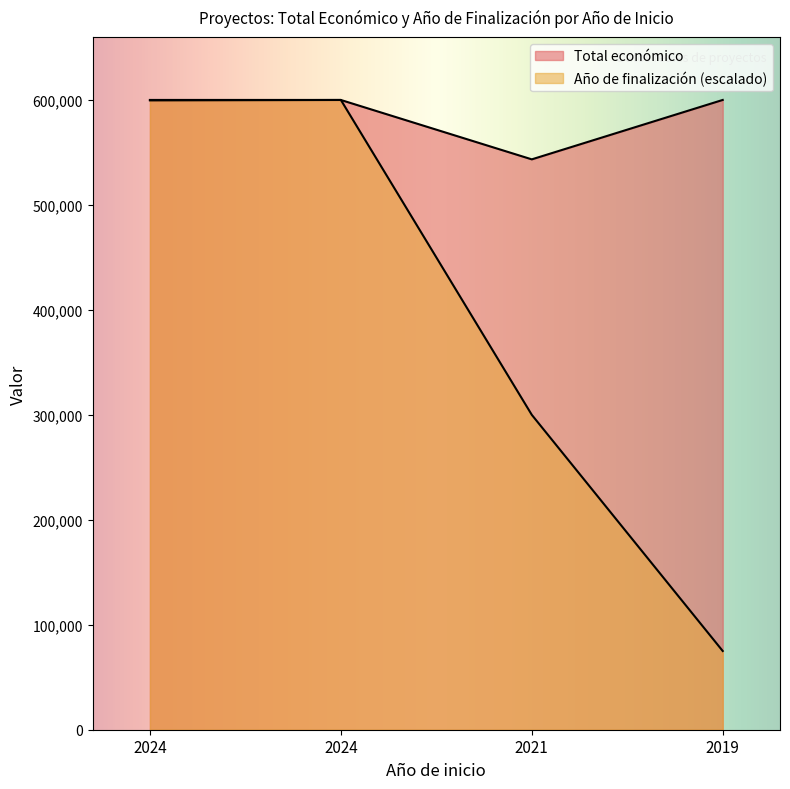

True or false: Total económico has a value of 788433.2 at 2021.

False